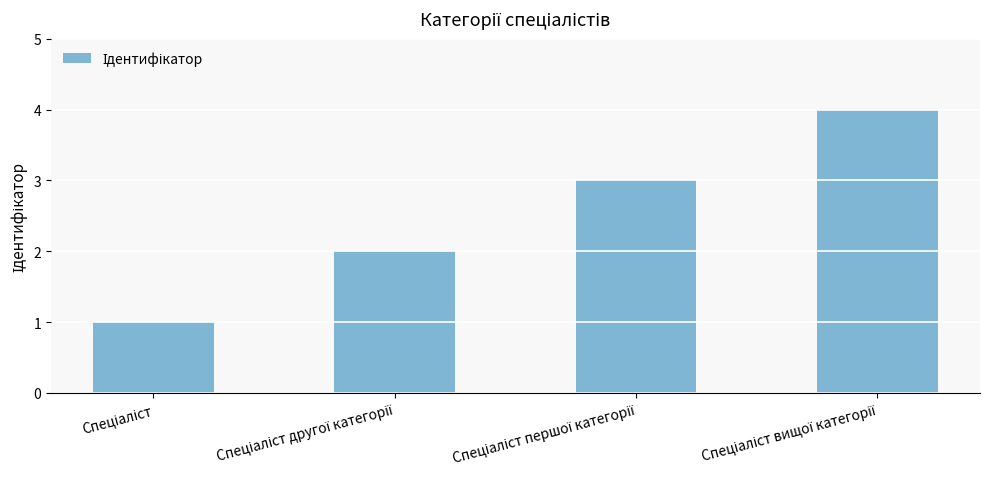

How many values are below 3?

2